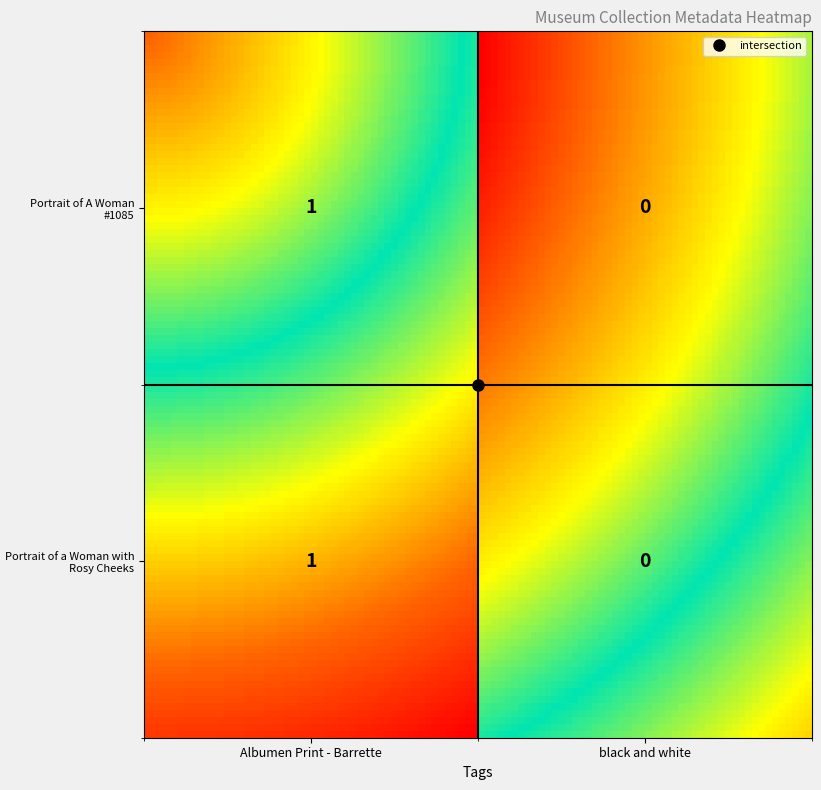

What is the difference between the maximum and minimum values in the Portrait of A Woman #1085 series?

1